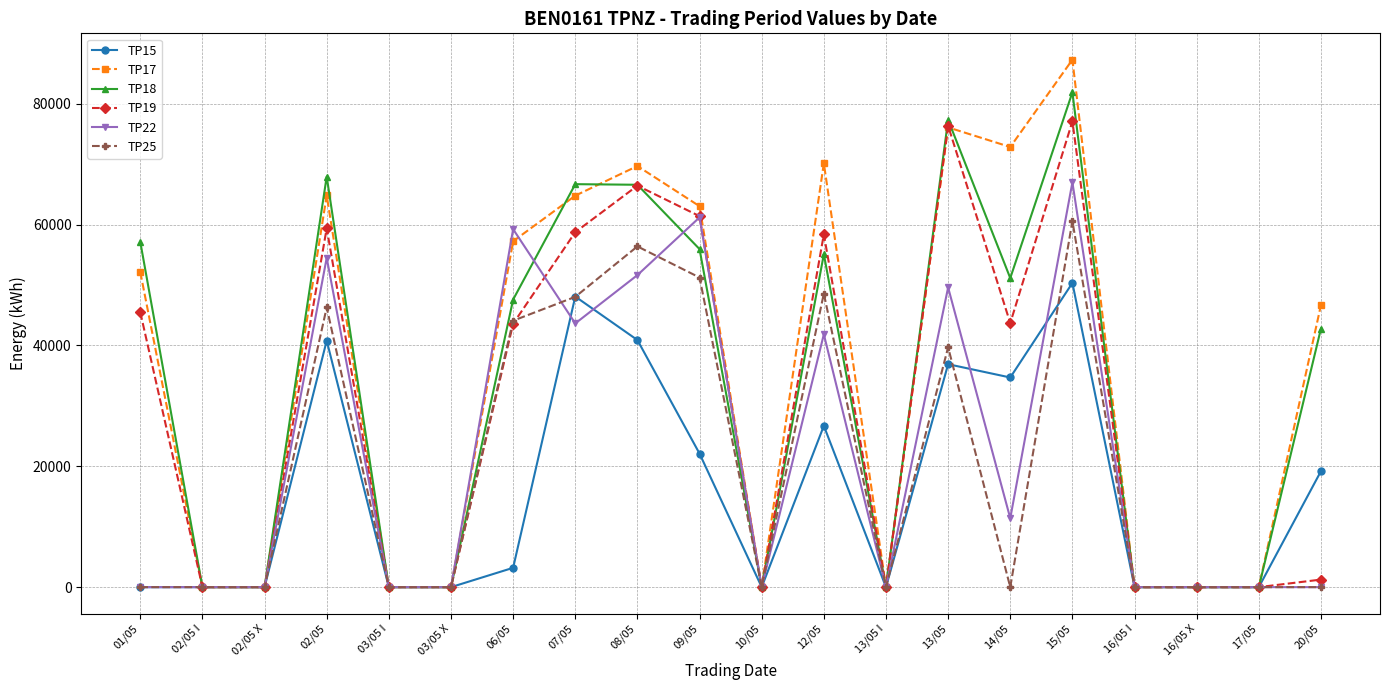

Rank the series by their maximum value, from lowest to highest.

TP15, TP25, TP22, TP19, TP18, TP17